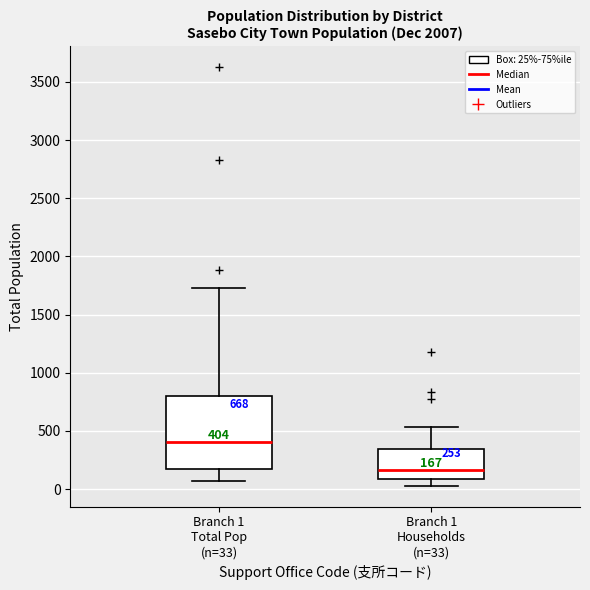

Which box's median line is the lowest?

Branch 1 Households (n=33)